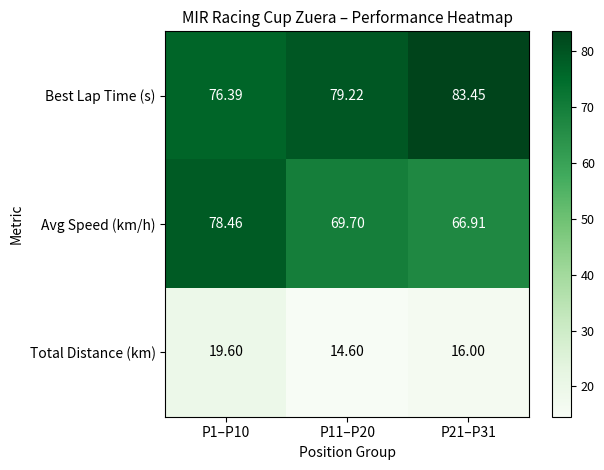

Rank the series at P21–P31 from lowest to highest value.

Total Distance (km), Avg Speed (km/h), Best Lap Time (s)